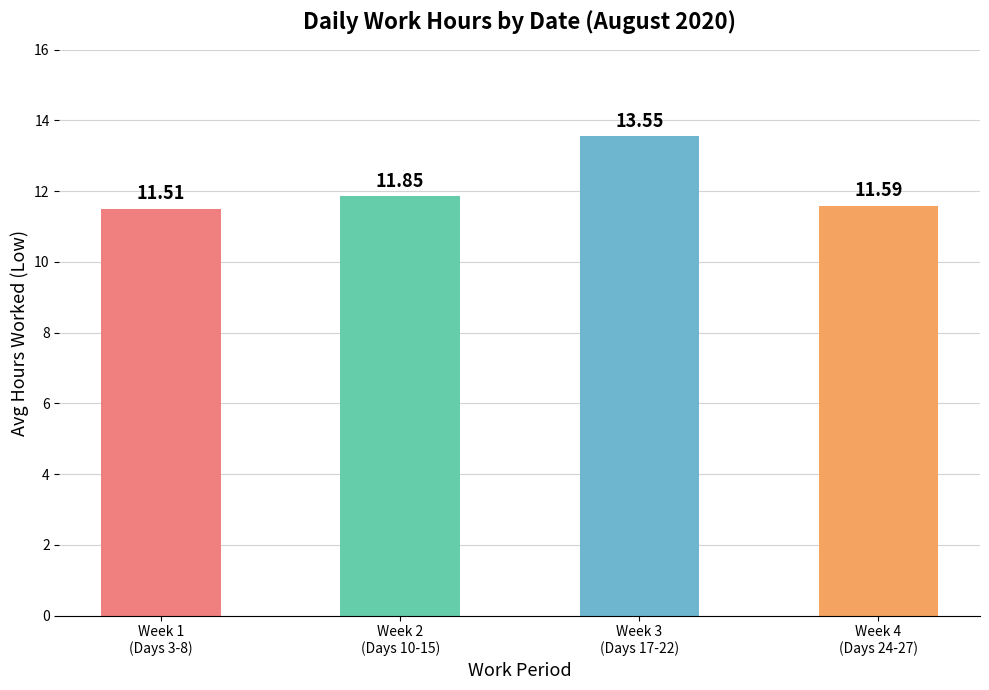

How many values are between 11 and 13?

3